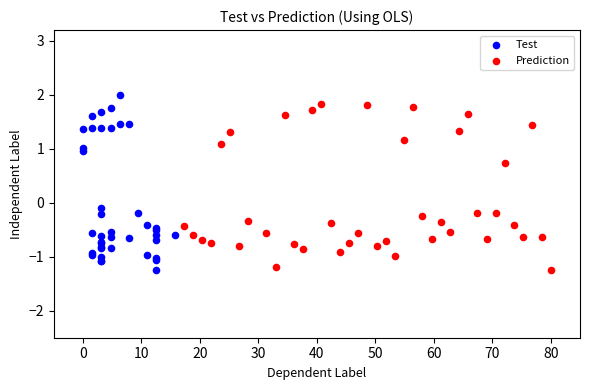

What are all the series names shown in the legend?

Test, Prediction